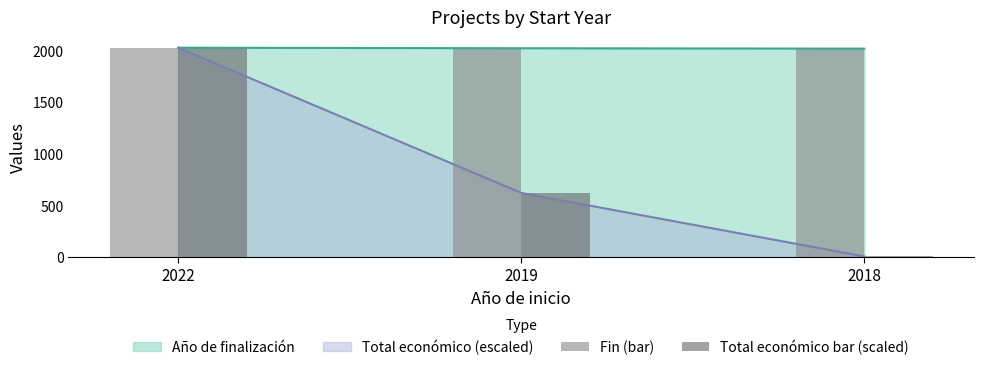

Is it true that Fin (bar) equals 2741.8 at 2022?

False